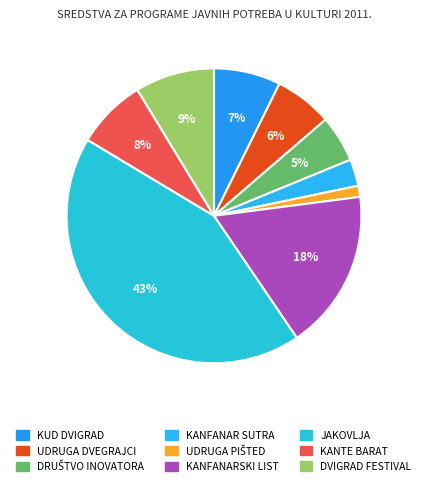

The DVIGRAD FESTIVAL slice represents 1% of the pie. True or false?

False